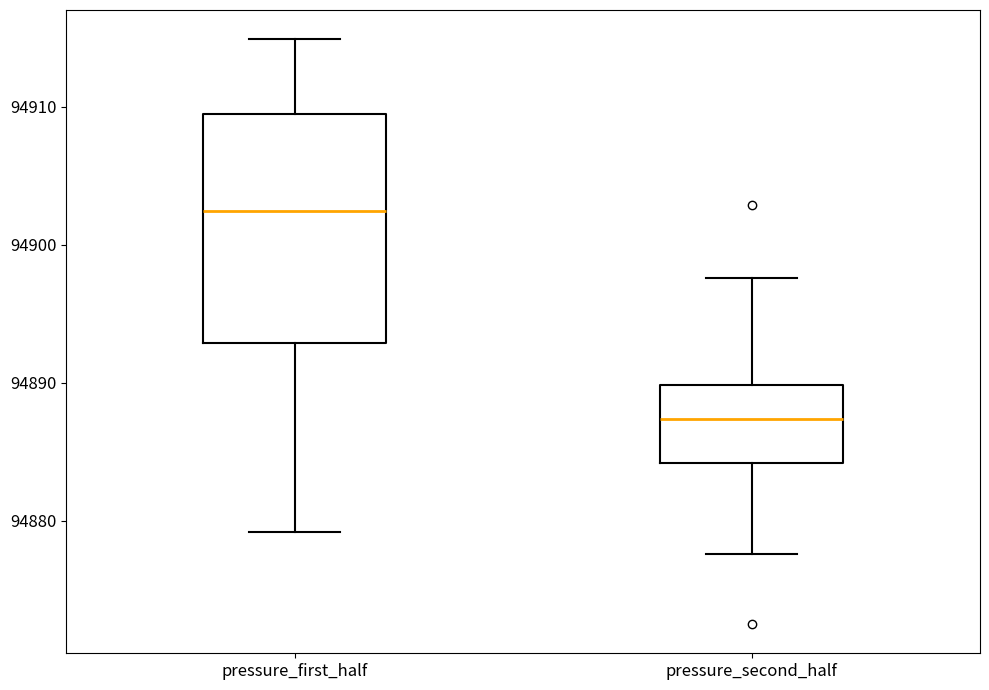

Where does the lower whisker of the box for pressure_first_half end on the y-axis? The values are not printed on the chart, so give them approximately, as read against the axis.

94879